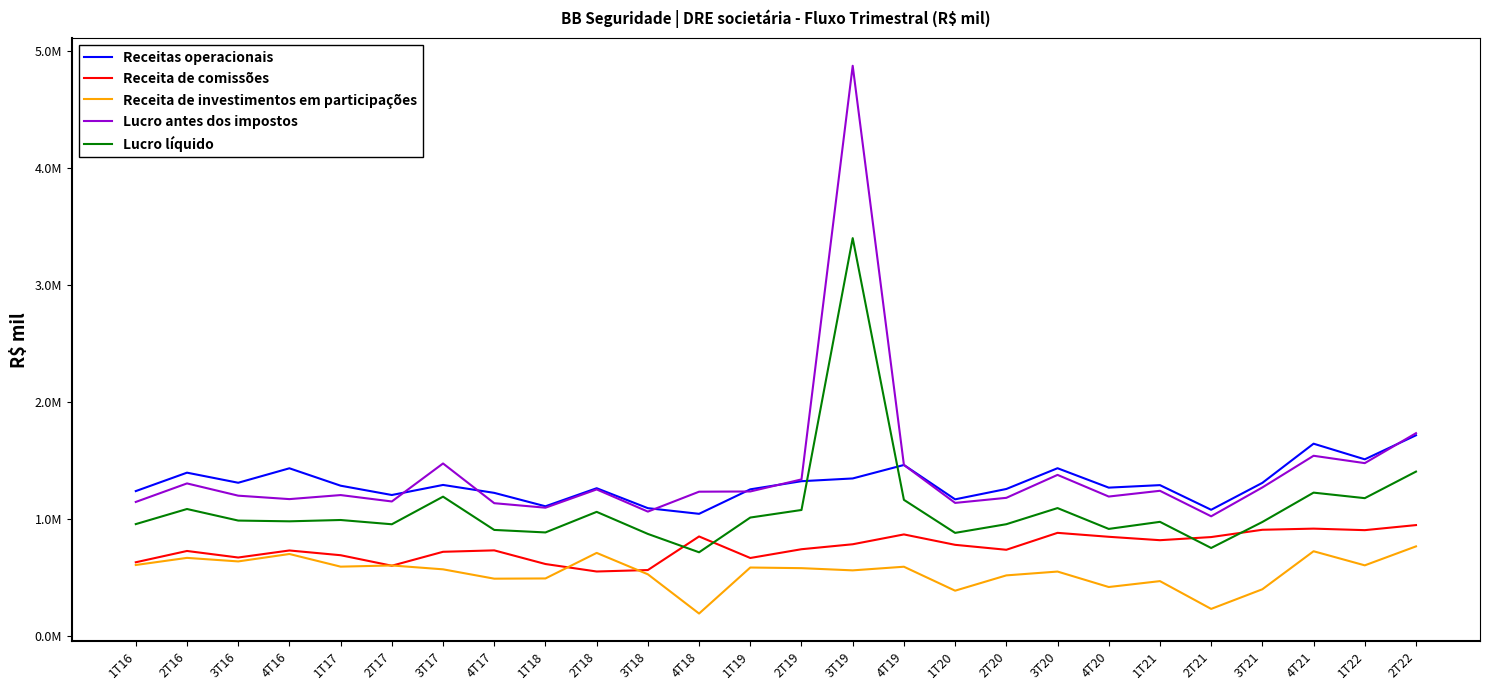

What is the total value across all series at 4T17?

4493646.0